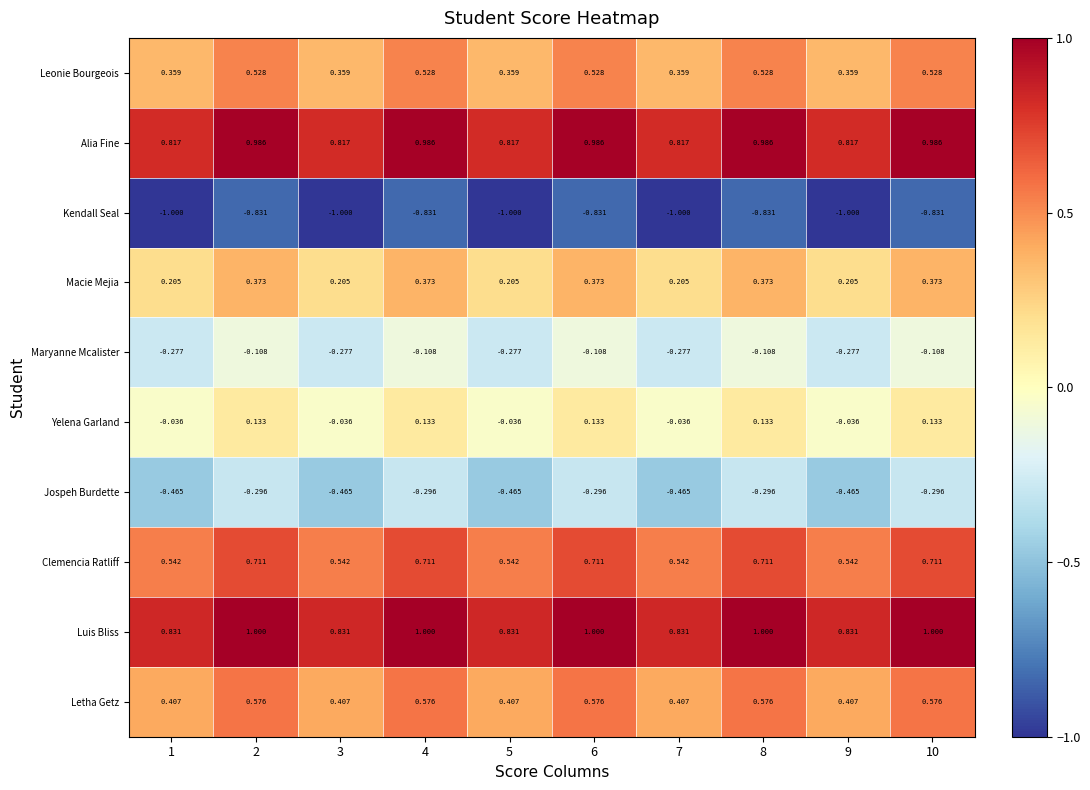

Rank the series by their maximum value, from lowest to highest.

Kendall Seal, Jospeh Burdette, Maryanne Mcalister, Yelena Garland, Macie Mejia, Leonie Bourgeois, Letha Getz, Clemencia Ratliff, Alia Fine, Luis Bliss